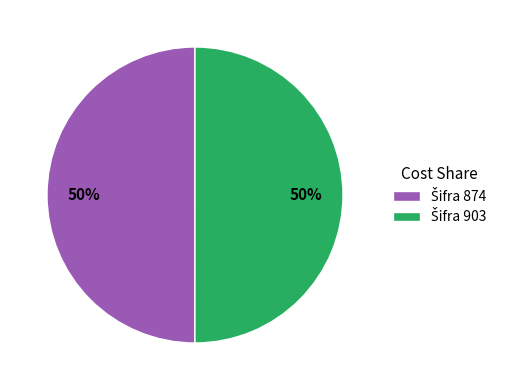

To the nearest percent, what is the average slice percentage?

50%